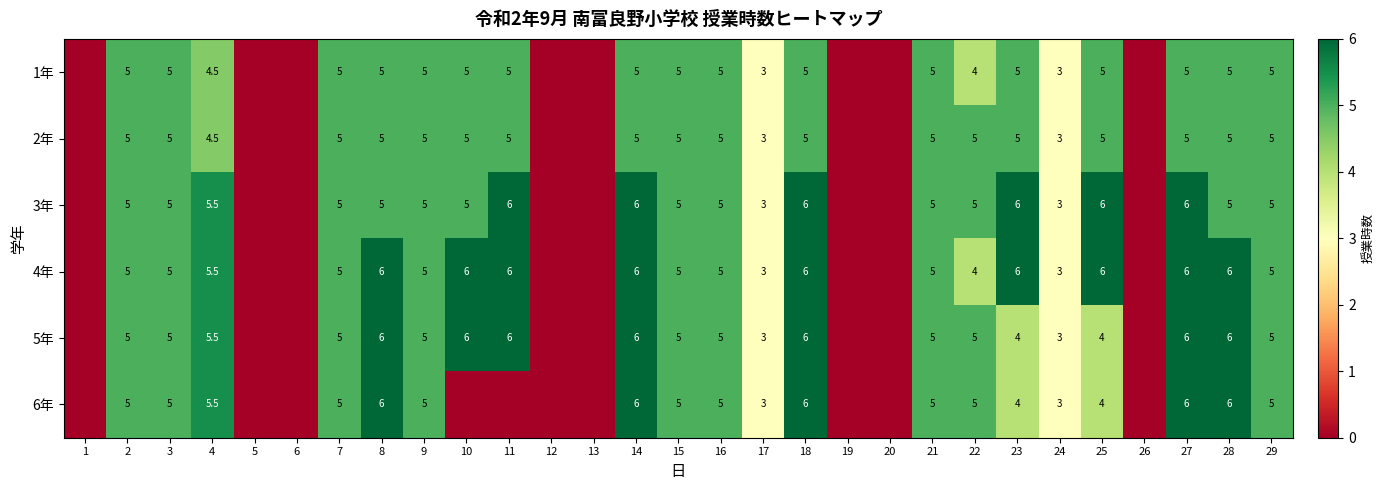

Where is 4年 nearest to the value 3?

17